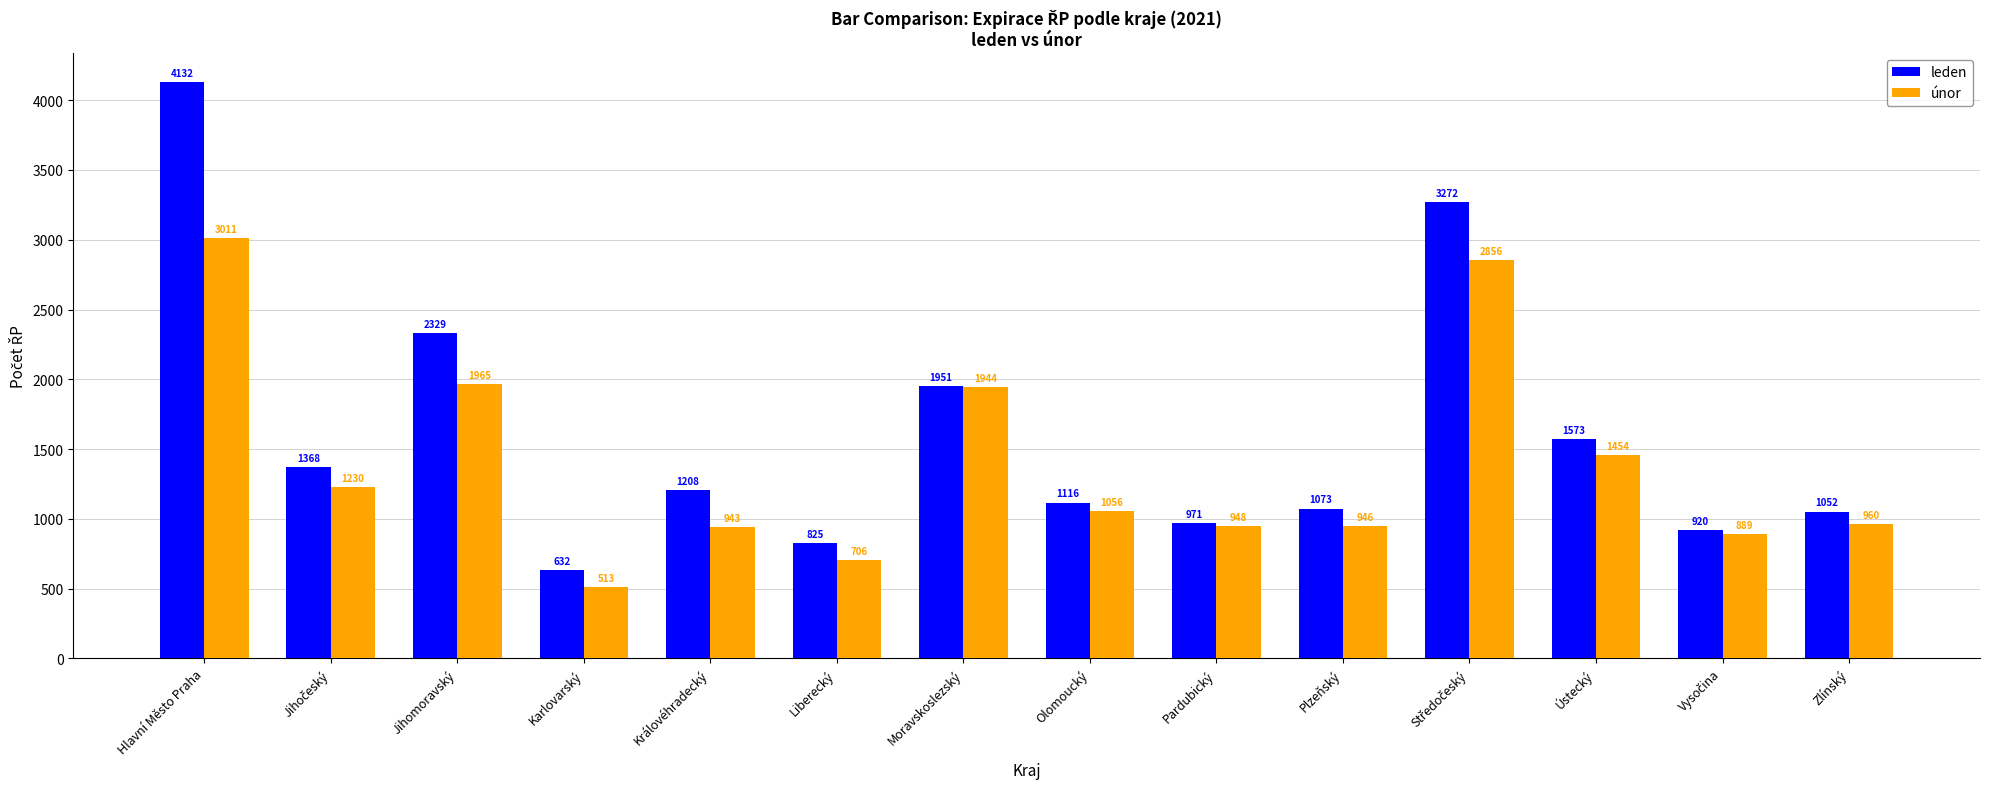

What is the difference between the leden values at Královéhradecký and Jihomoravský?

1121